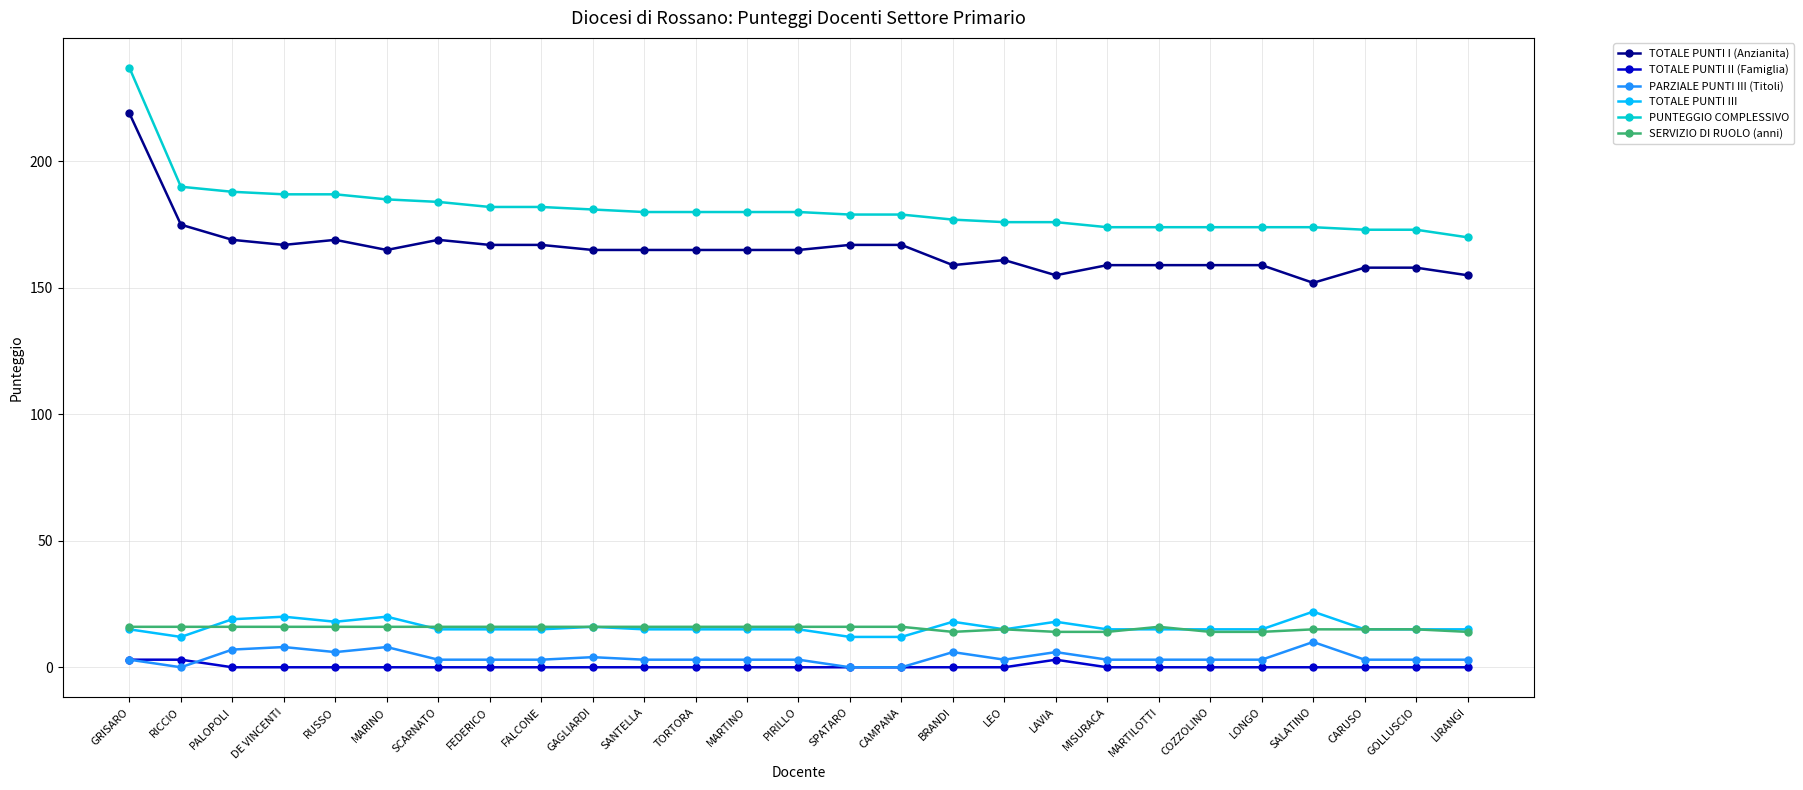

What is the label of the 17th point from the right?

SANTELLA